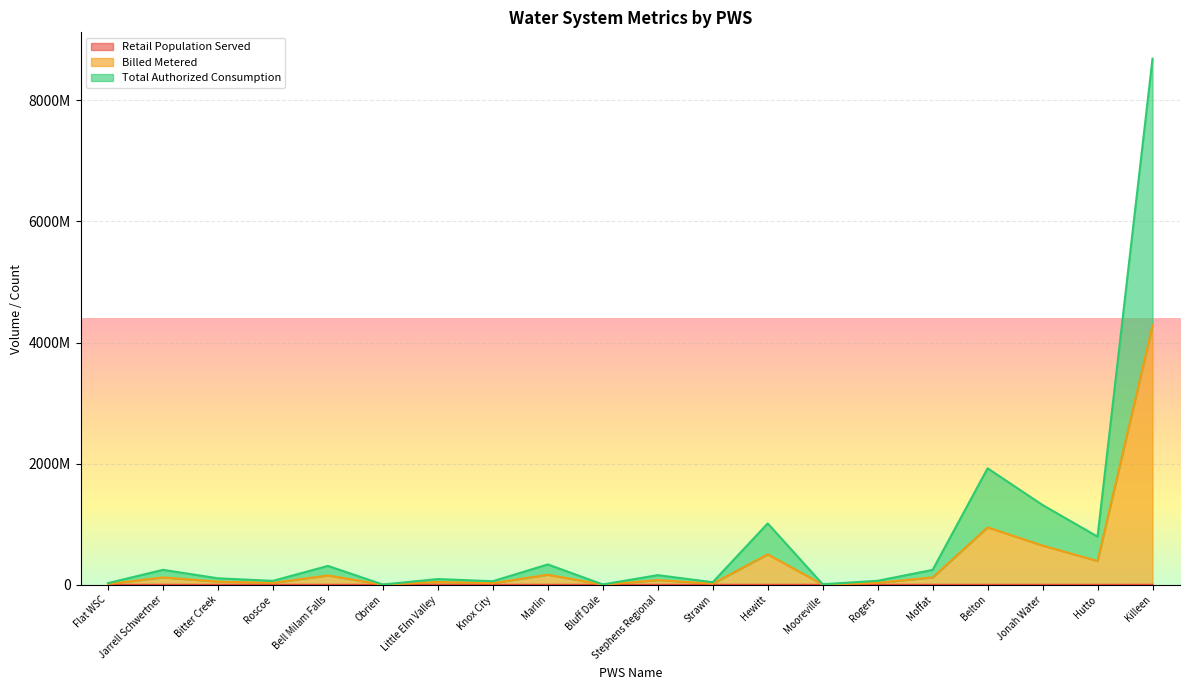

At how many categories does at least one series exceed 1710347704?

2